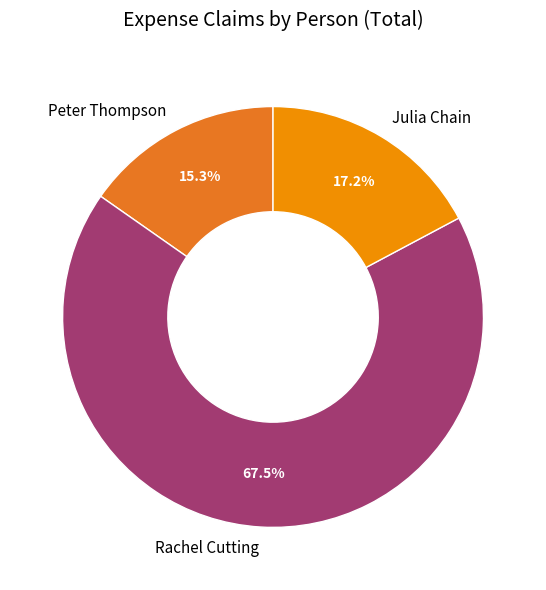

Which category has the biggest portion of the pie?

Rachel Cutting